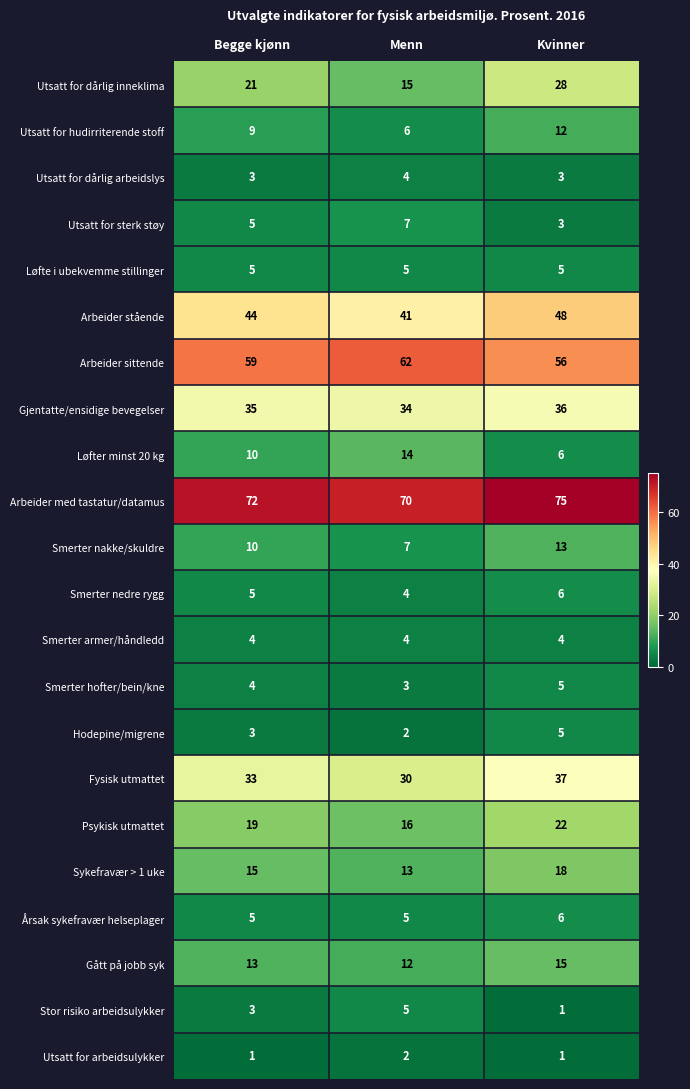

How many series are shown in this chart?

22